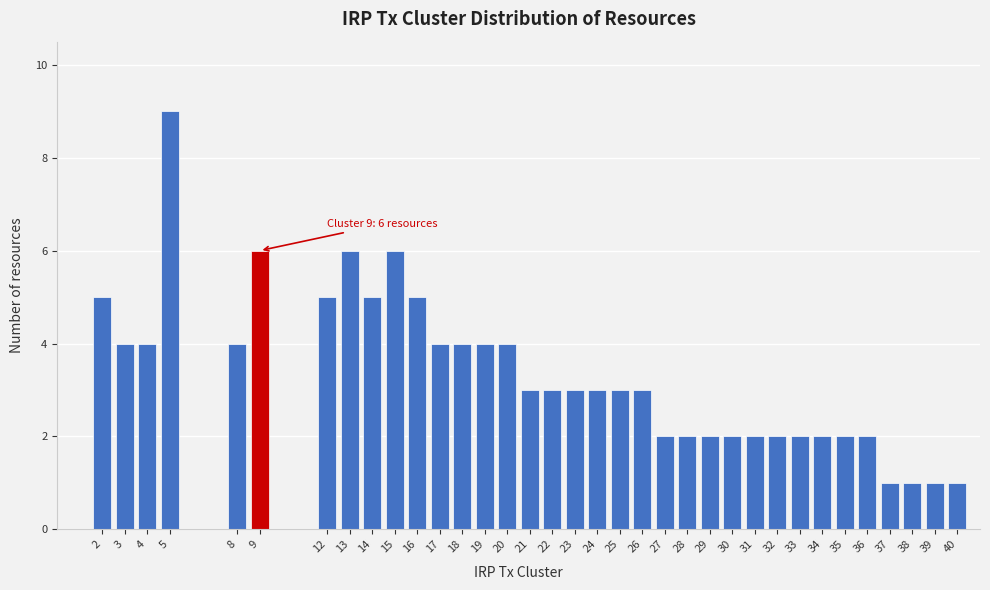

The value at 14 is 7. True or false?

False